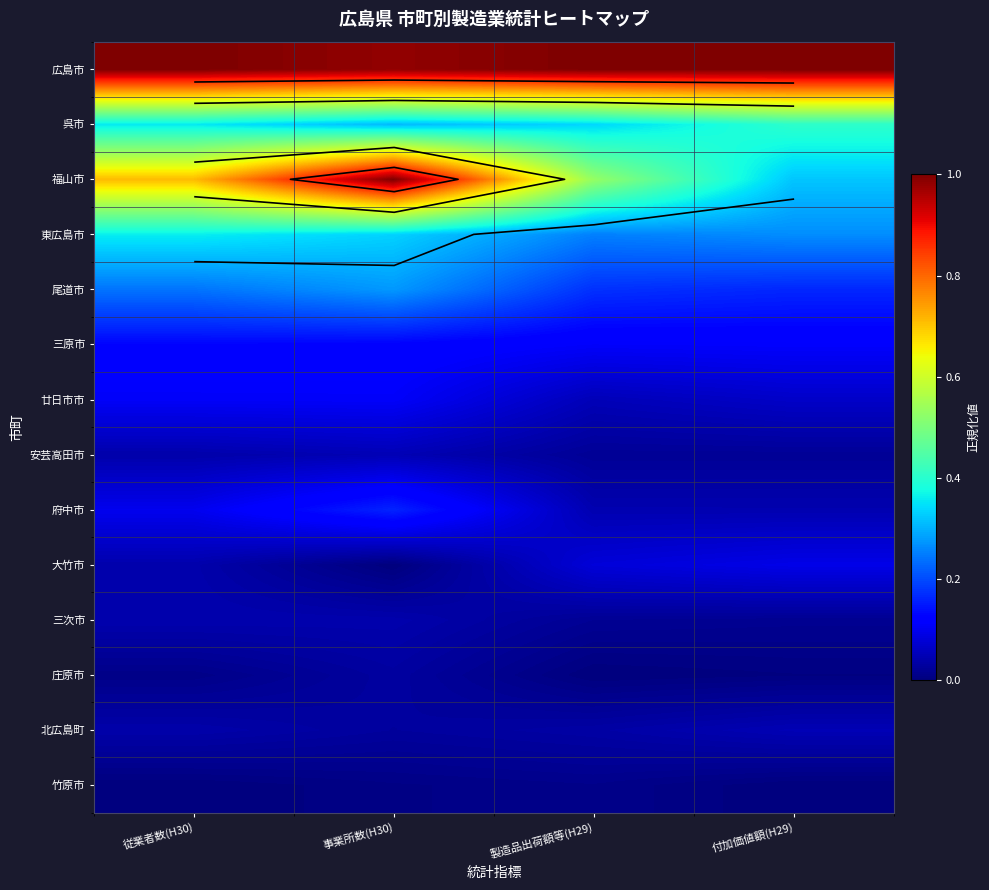

Between 付加価値額(H29) and 事業所数(H30), which is larger?

付加価値額(H29)